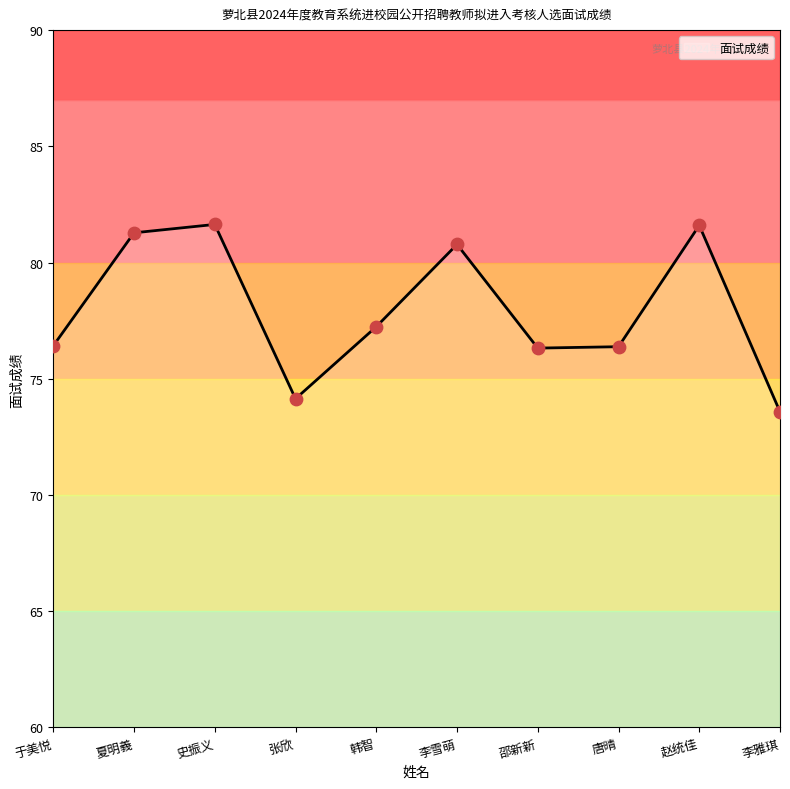

Between 李雅琪 and 赵统佳, which is larger?

赵统佳